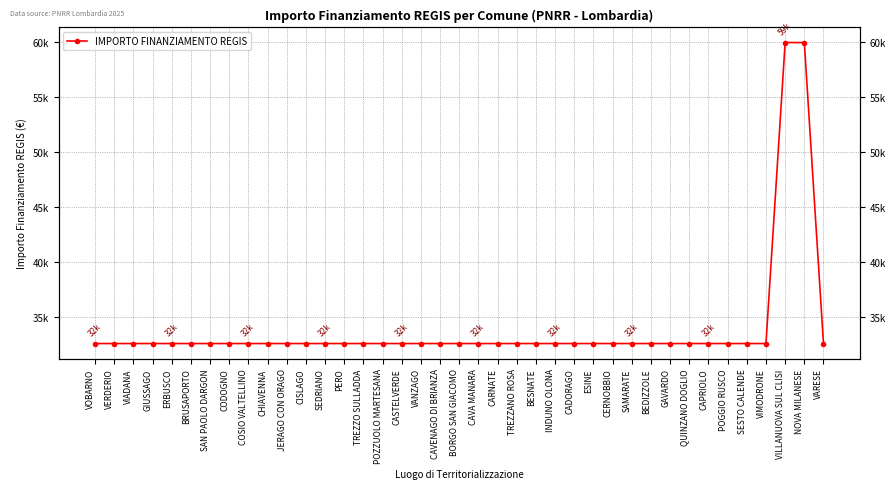

Reading left to right, list all the values displayed in this chart.

VOBARNO=32589	VERDERIO=32589	VIADANA=32589	GIUSSAGO=32589	ERBUSCO=32589	BRUSAPORTO=32589	SAN PAOLO DARGON=32589	CODOGNO=32589	COSIO VALTELLINO=32589	CHIAVENNA=32589	JERAGO CON ORAGO=32589	CISLAGO=32589	SEDRIANO=32589	PERO=32589	TREZZO SULLADDA=32589	POZZUOLO MARTESANA=32589	CASTELVERDE=32589	VANZAGO=32589	CAVENAGO DI BRIANZA=32589	BORGO SAN GIACOMO=32589	CAVA MANARA=32589	CARNATE=32589	TREZZANO ROSA=32589	BESNATE=32589	INDUNO OLONA=32589	CADORAGO=32589	ESINE=32589	CERNOBBIO=32589	SAMARATE=32589	BEDIZZOLE=32589	GAVARDO=32589	QUINZANO DOGLIO=32589	CAPRIOLO=32589	POGGIO RUSCO=32589	SESTO CALENDE=32589	VIMODRONE=32589	VILLANUOVA SUL CLISI=59966	NOVA MILANESE=59966	VARESE=32589